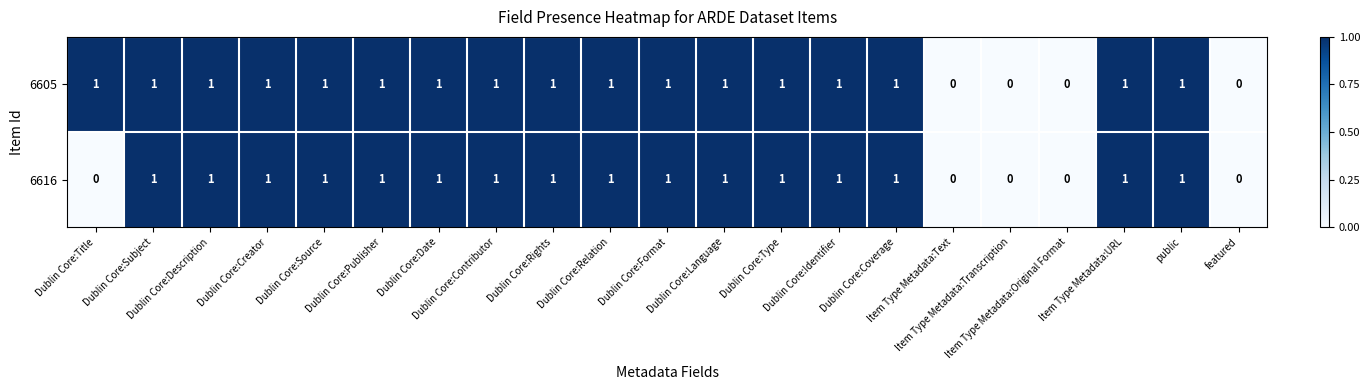

What is the sum of all 6605 values?

17